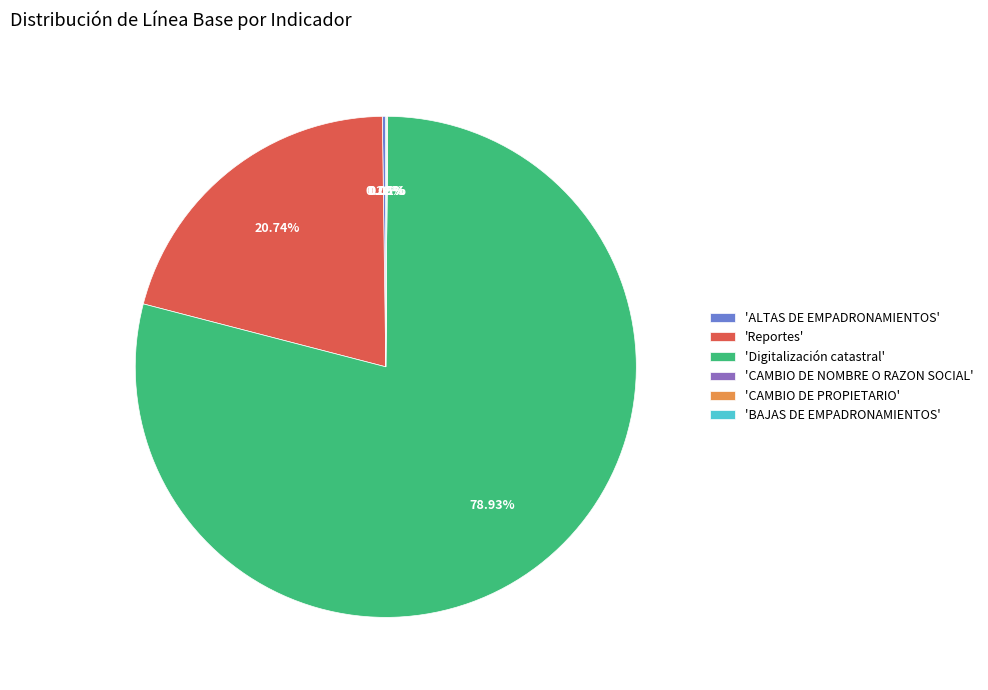

Which category accounts for the majority?

'Digitalización catastral'